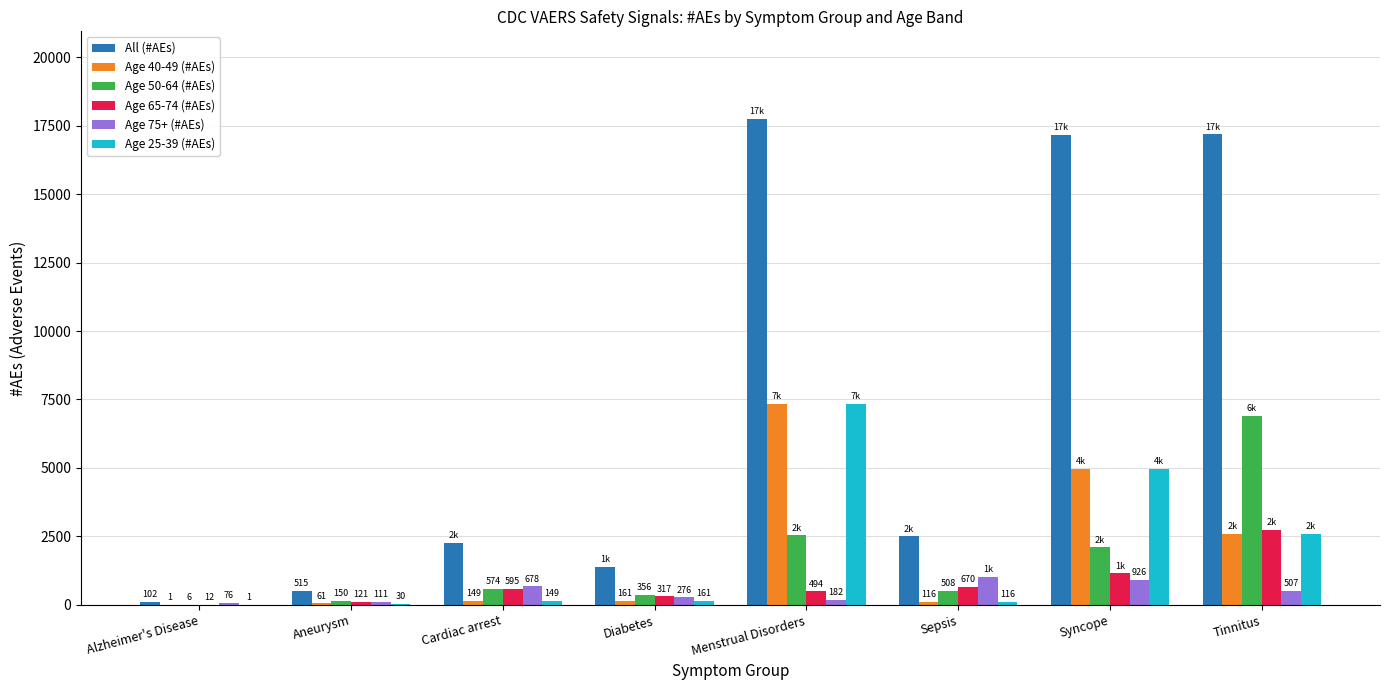

The value of Age 40-49 (#AEs) at Menstrual Disorders is 4061. True or false?

False